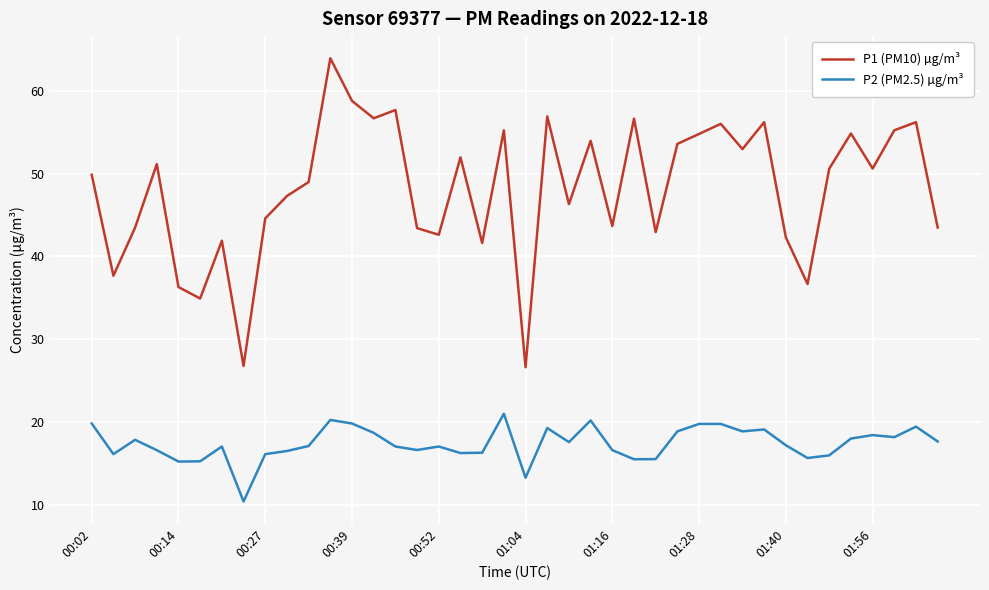

What is the maximum value for P2 (PM2.5) µg/m³?

21.0